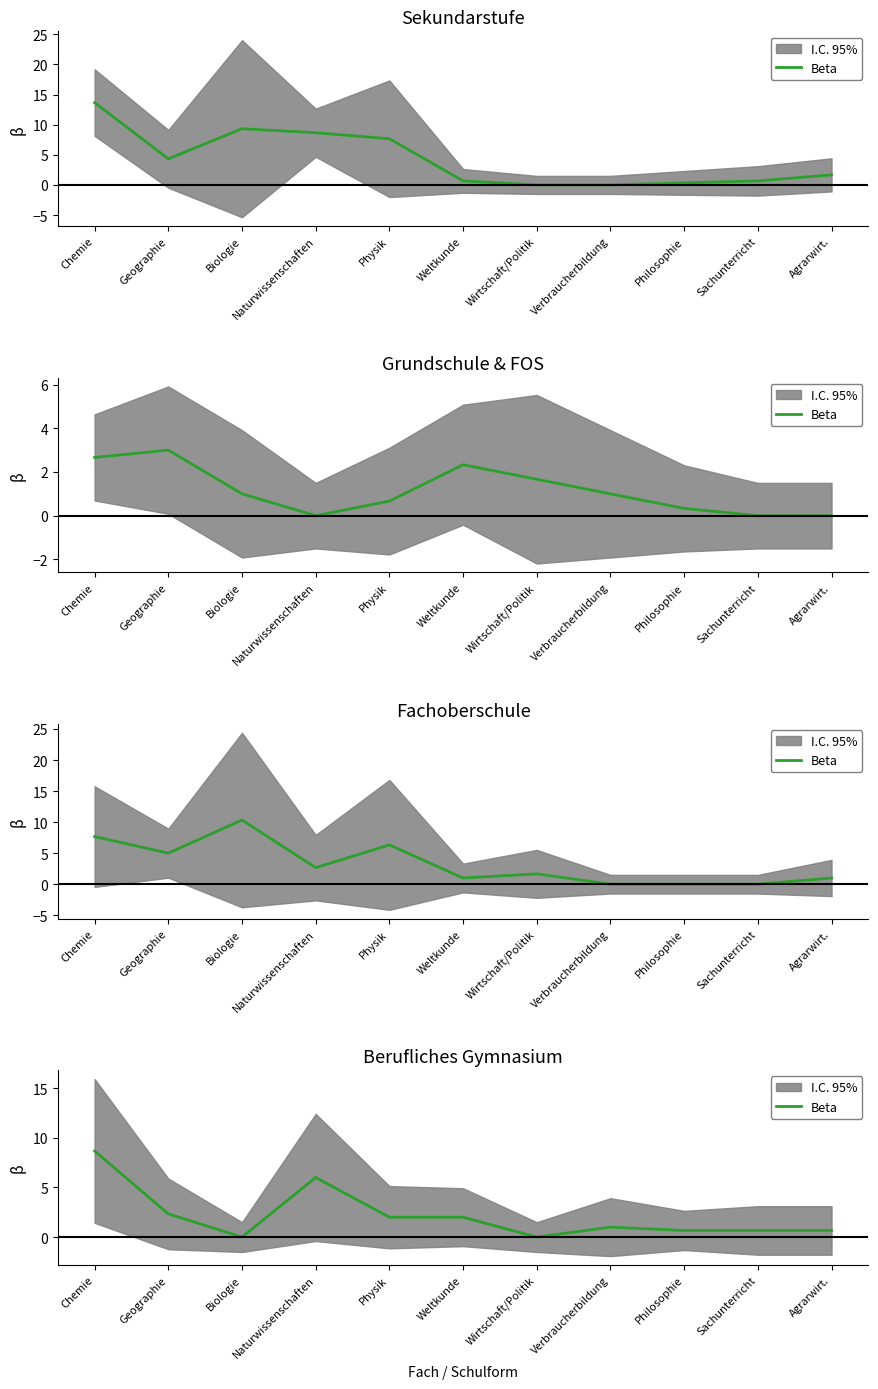

The value at Wirtschaft/Politik is 3.4. True or false?

False